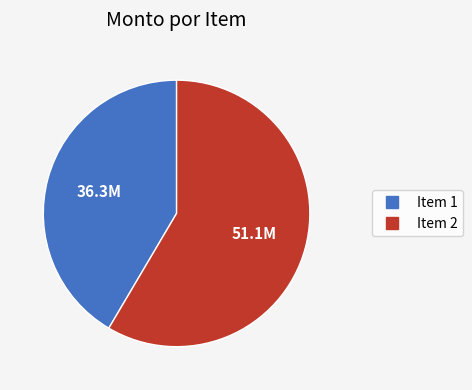

Is there a majority slice in this chart?

Yes